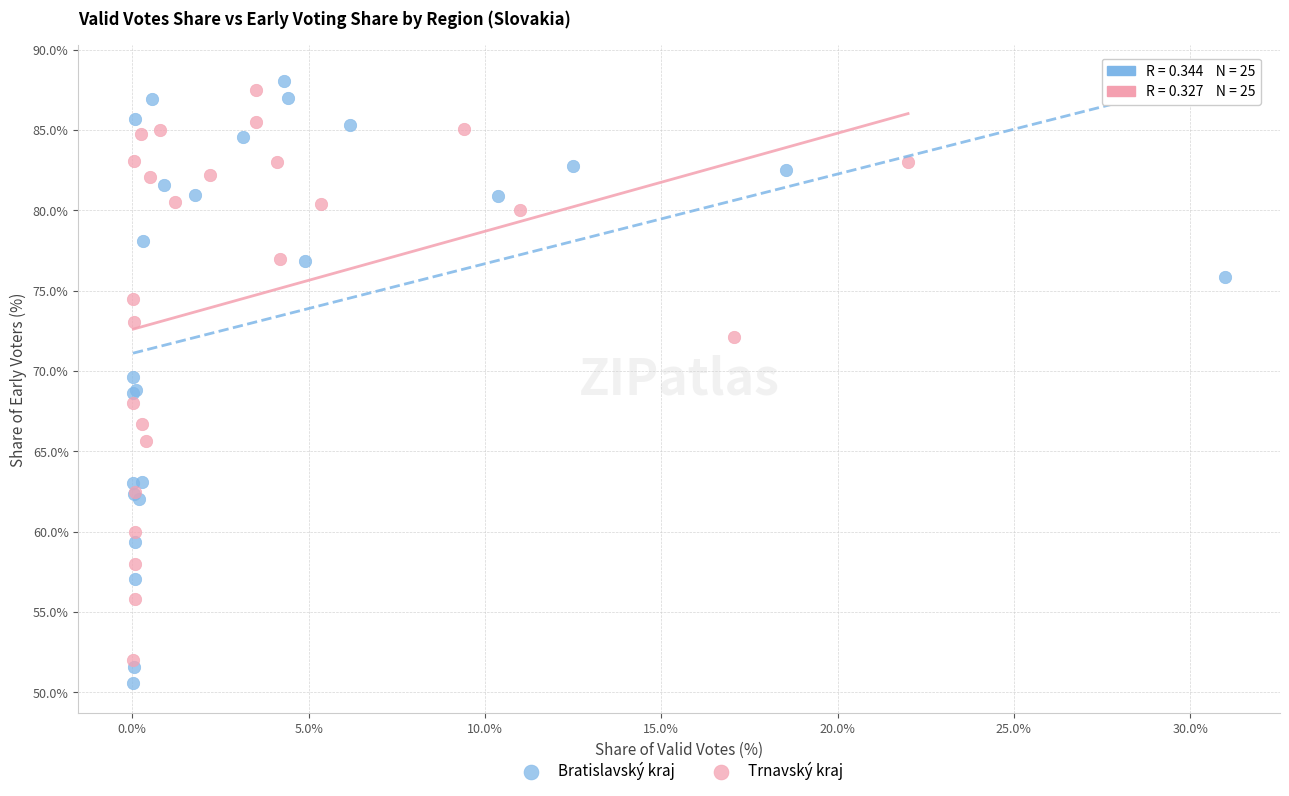

Which series reaches the minimum Y coordinate?

Bratislavský kraj